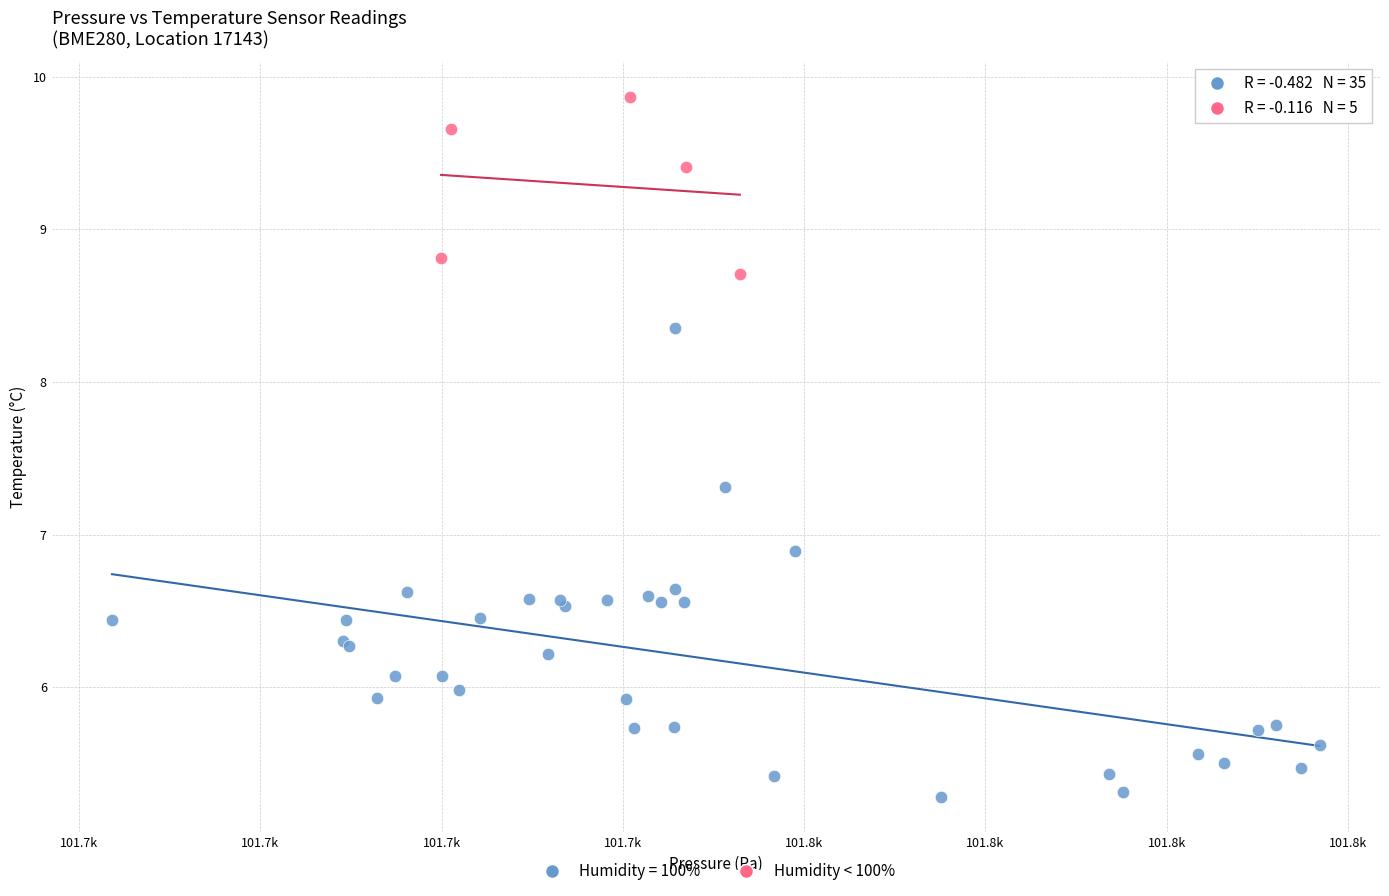

Which series contains the lowest Y value?

Humidity = 100%